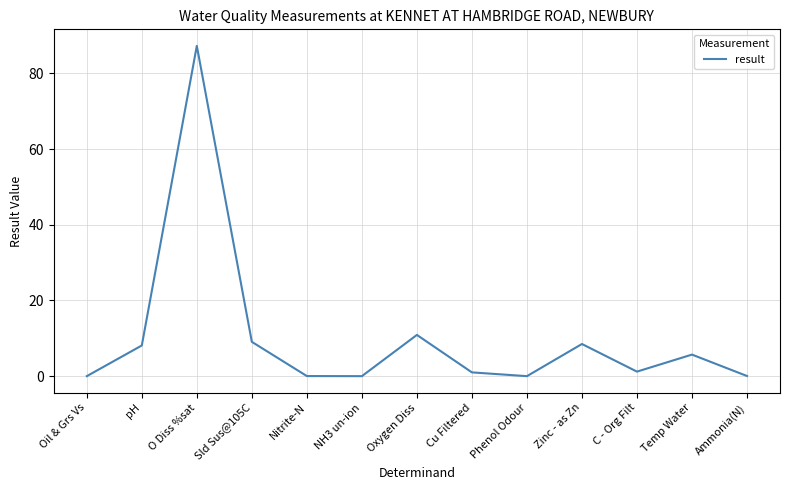

The chart shows a value of -42.5 at Oil & Grs Vs. True or false?

False